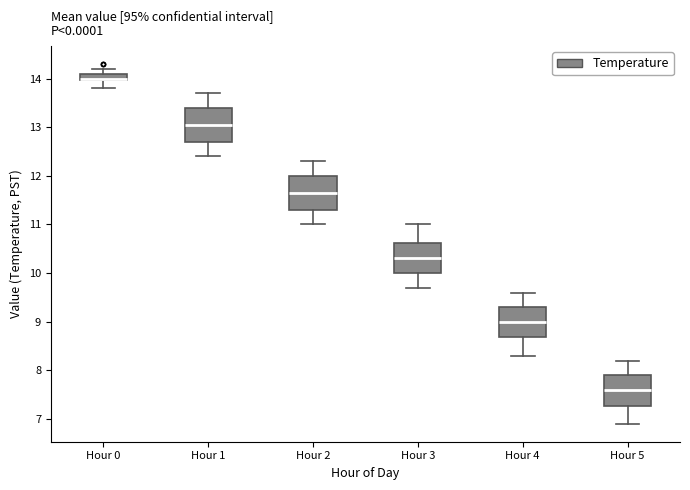

Where is the lower edge of the box for Hour 1 on the y-axis? The values are not printed on the chart, so give them approximately, as read against the axis.

12.7